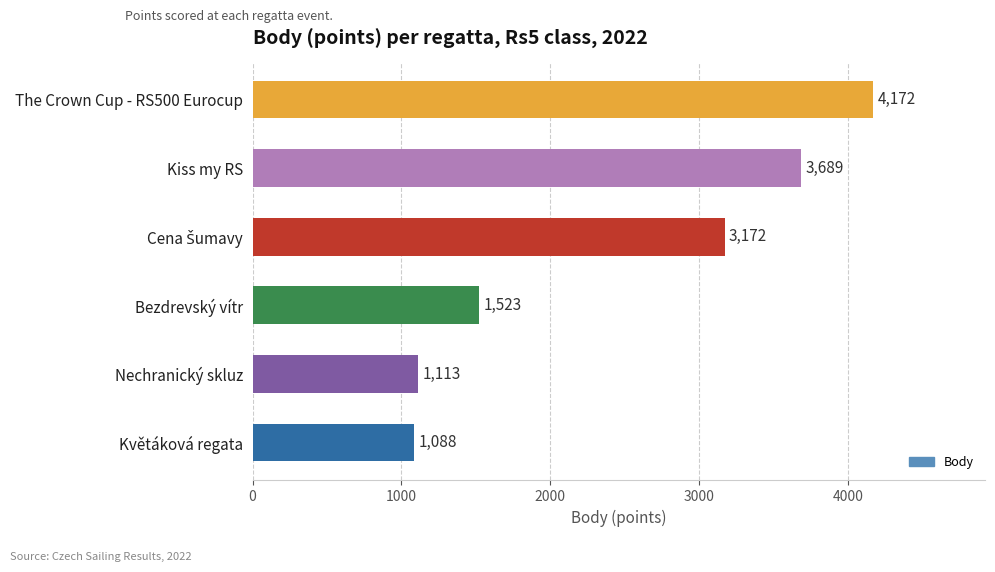

Approximately how many times larger is the value at Nechranický skluz compared to The Crown Cup - RS500 Eurocup?

0.3